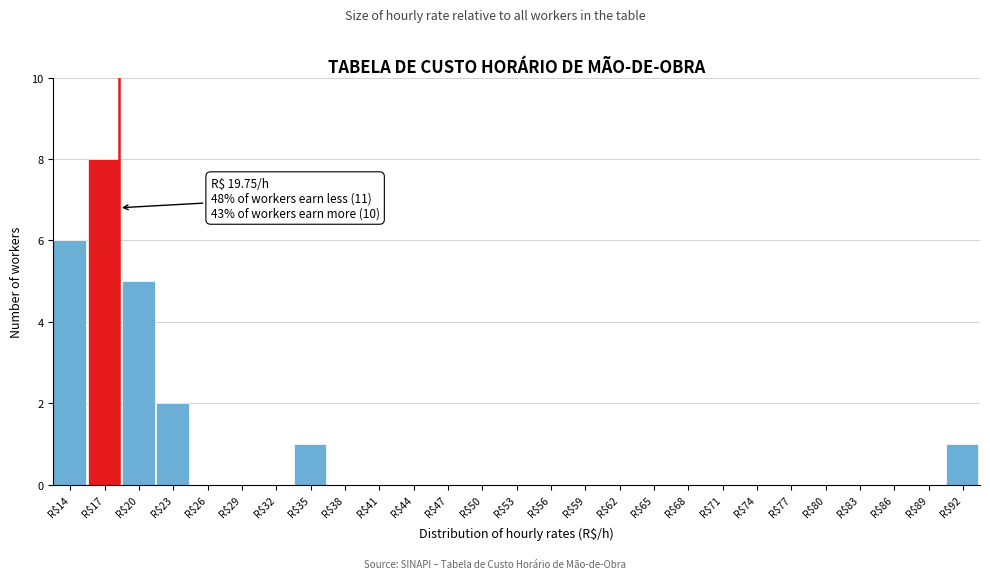

What is the sum of all values?

23